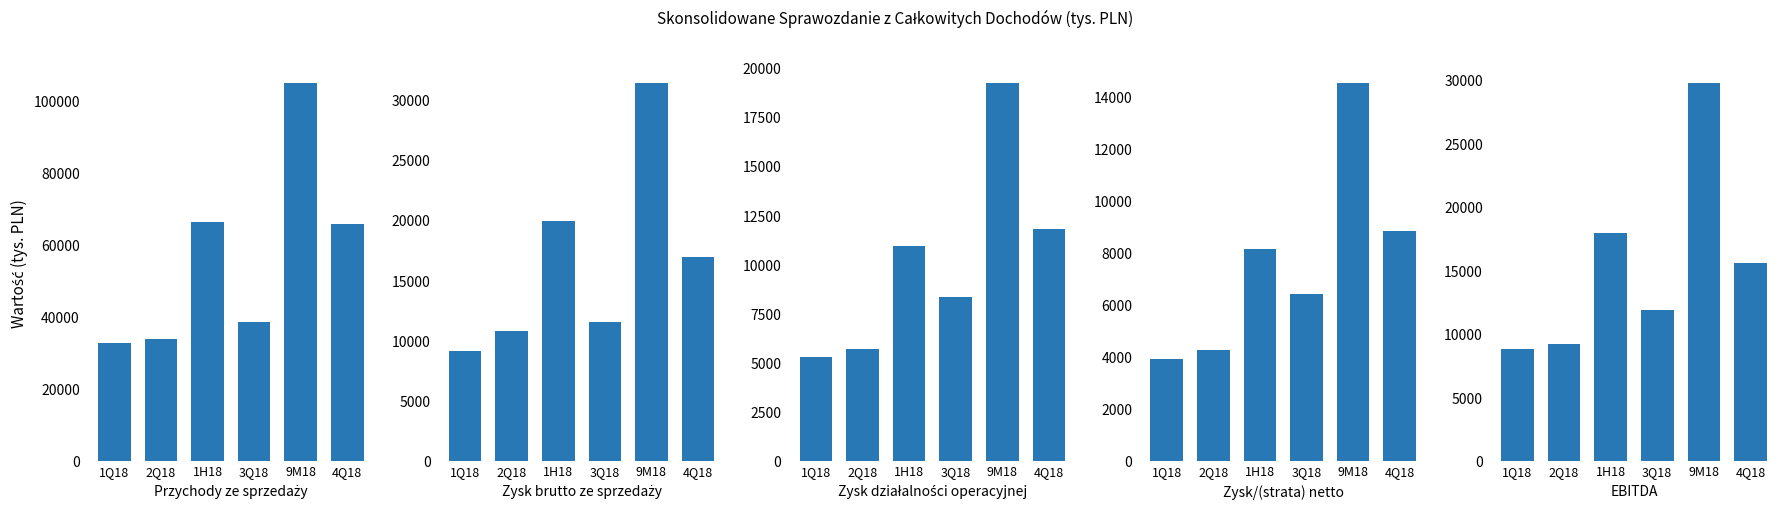

Reading left to right, list all the values displayed in this chart.

Przychody ze sprzedaży: 32561.5	33752.1	66313.6	38518.4	104832.0	65579.2
Zysk brutto ze sprzedaży: 9102.6	10786.4	19889.0	11511.5	31400.5	16947.4
Zysk działalności operacyjnej: 5266.8	5655.8	10922.6	8313.2	19235.8	11775.3
Zysk/(strata) netto: 3892.4	4250.0	8142.4	6402.6	14545.0	8829.2
EBITDA: 8755.9	9171.5	17927.4	11837.0	29764.4	15550.7